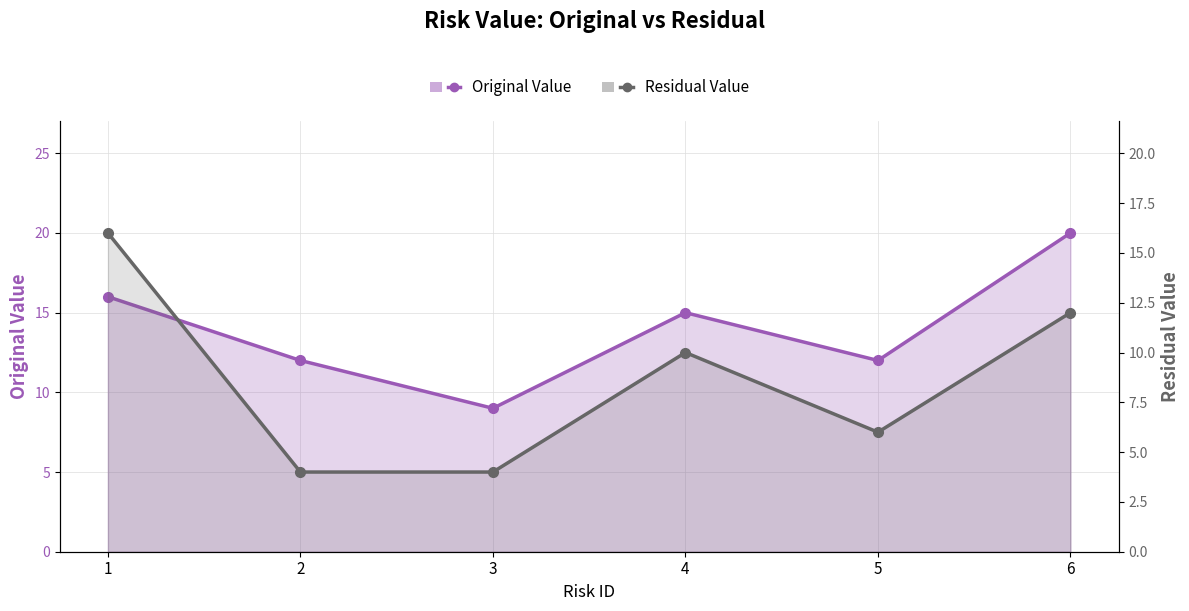

Reading left to right, list all the values displayed in this chart.

Original Value: 1=16	2=12	3=9	4=15	5=12	6=20
Residual Value: 1=16	2=4	3=4	4=10	5=6	6=12